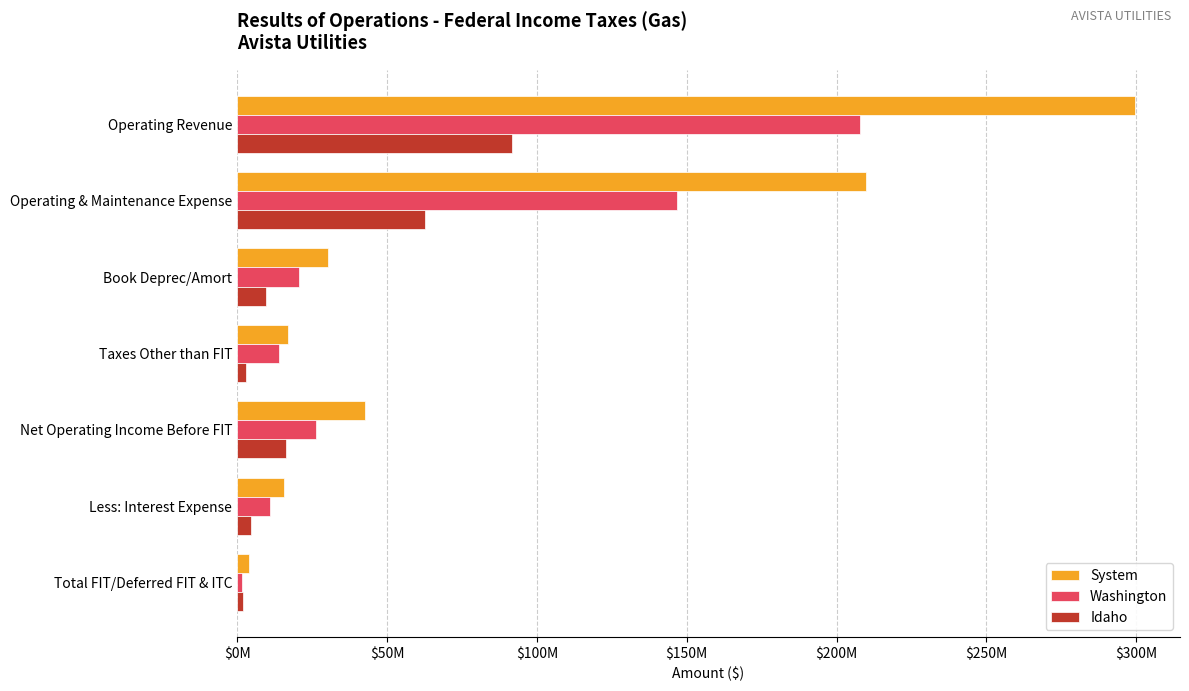

What are all the series names shown in the legend?

System, Washington, Idaho